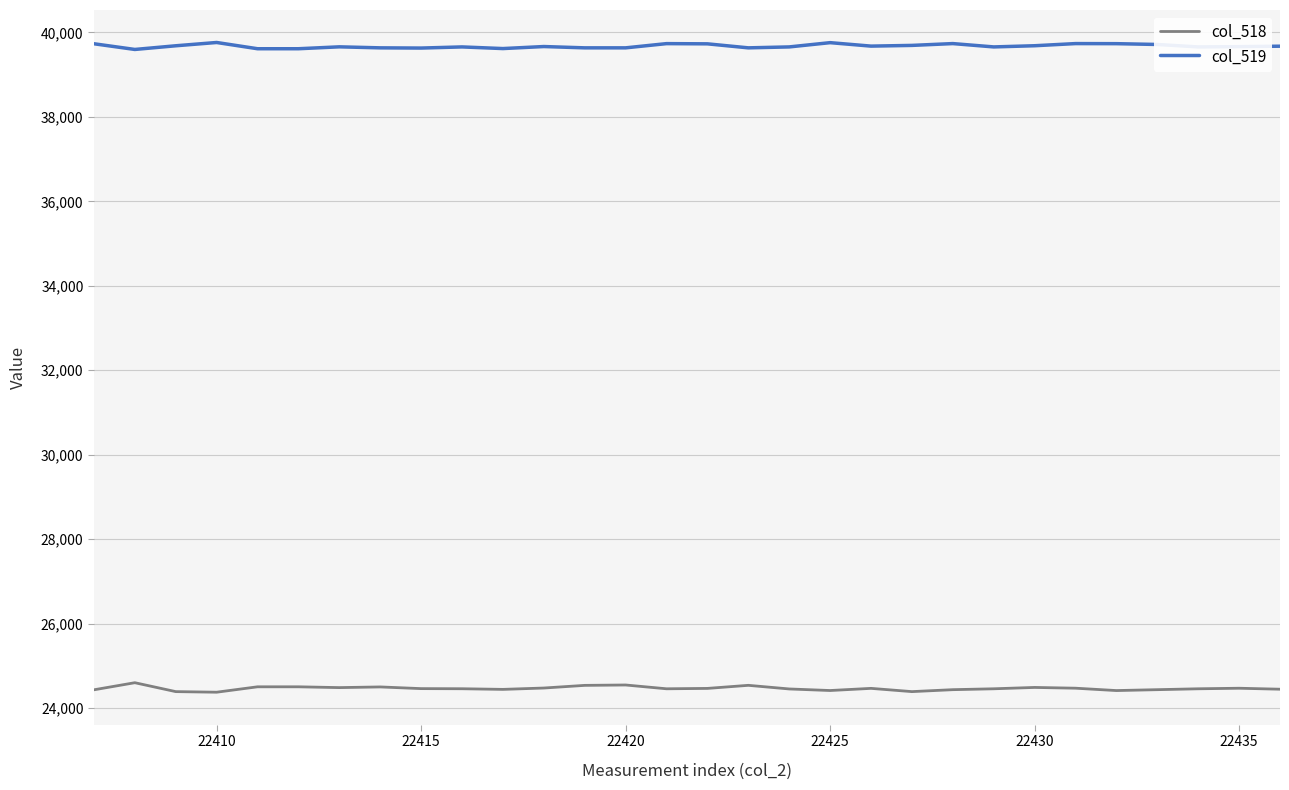

Which series has the largest total across all categories?

col_519